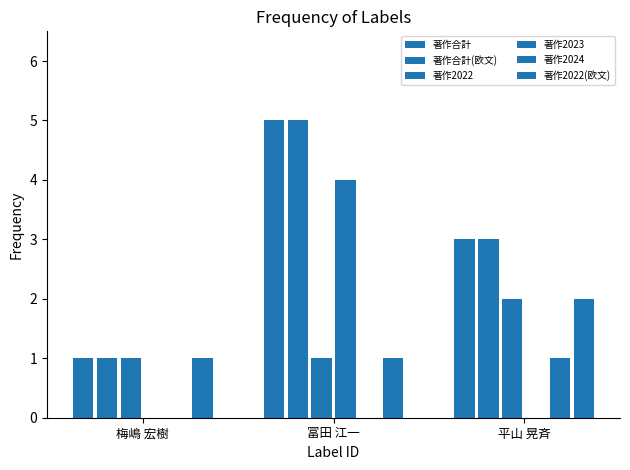

How many groups of bars are there?

3